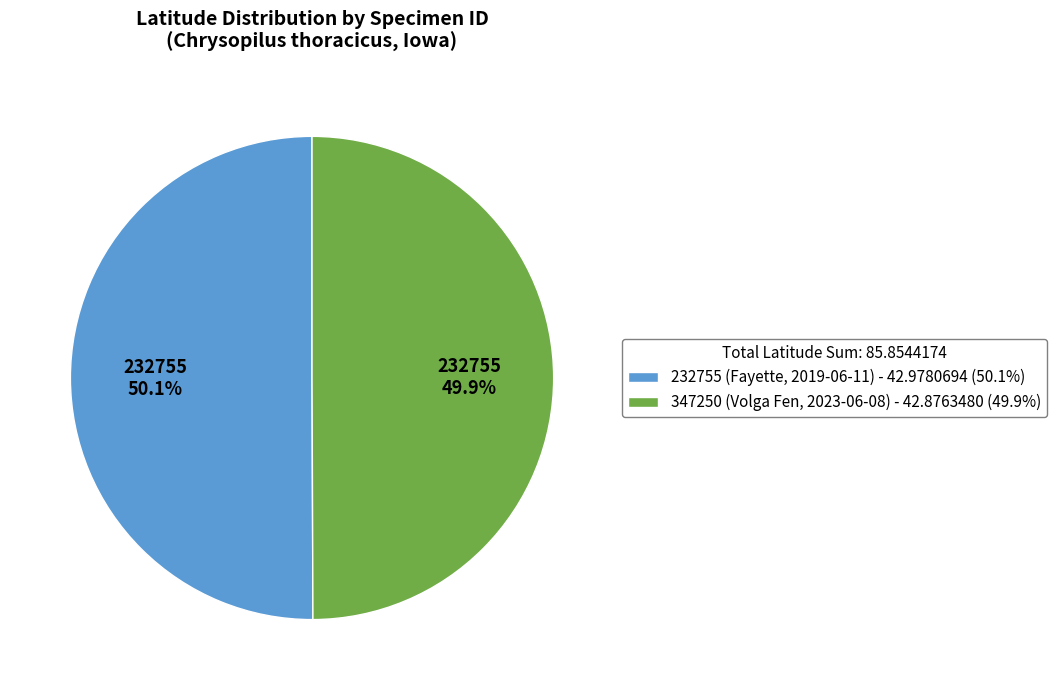

Rank the categories by value from highest to lowest.

232755 (Fayette, 2019-06-11), 347250 (Volga Fen, 2023-06-08)